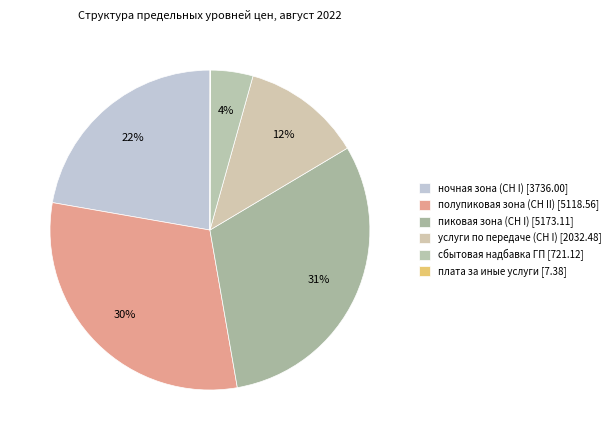

What is the change in value from пиковая зона (СН I) to услуги по передаче (СН I)?

-3140.6